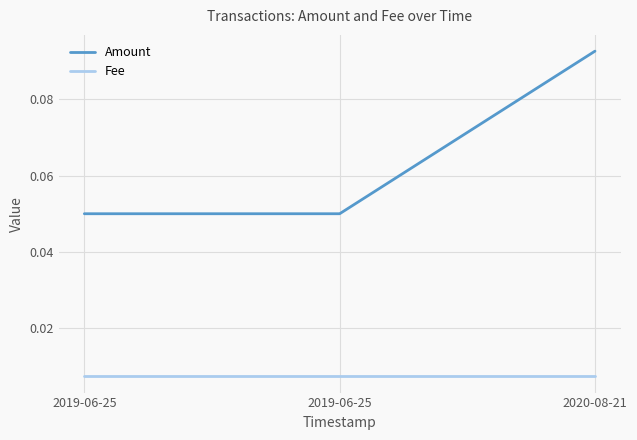

Reading left to right, list all the values displayed in this chart.

Amount: 0.1	0.1	0.1
Fee: 0.0	0.0	0.0